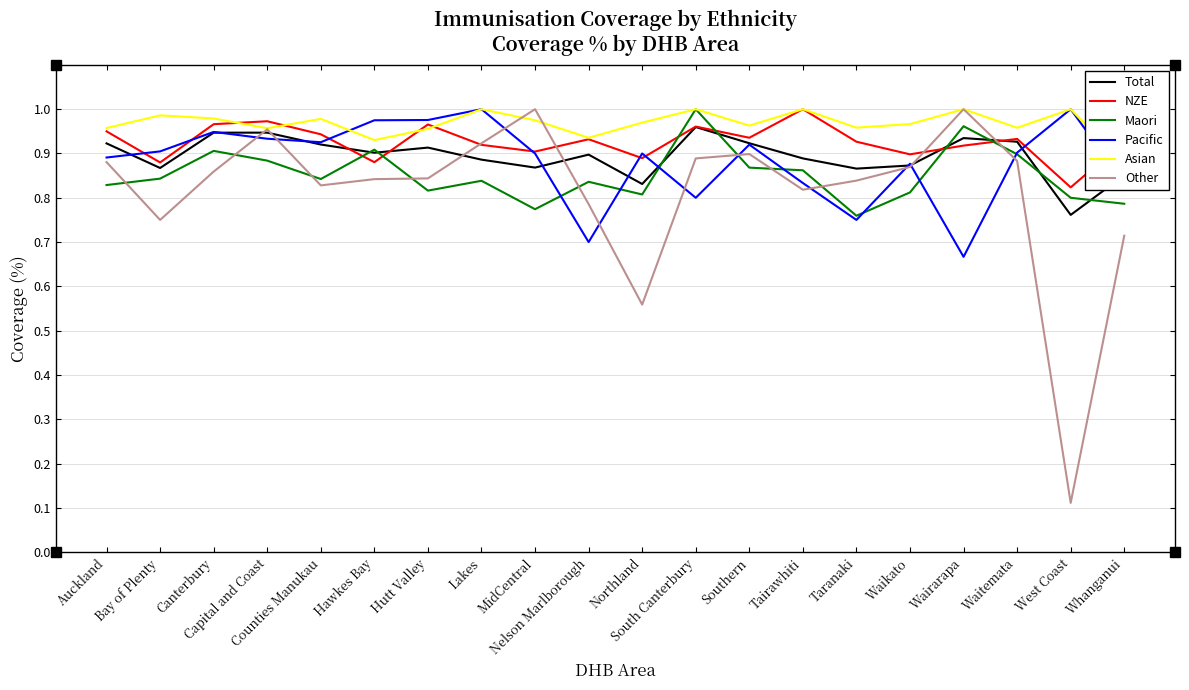

Between Tairawhiti and MidCentral, which is larger?

Tairawhiti